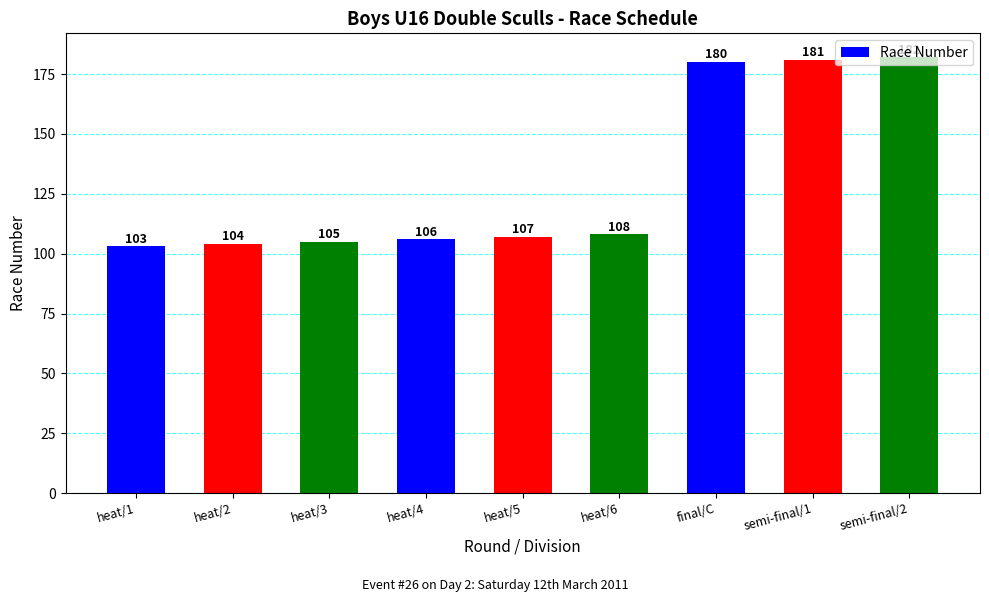

What is the sum of all values?

1176